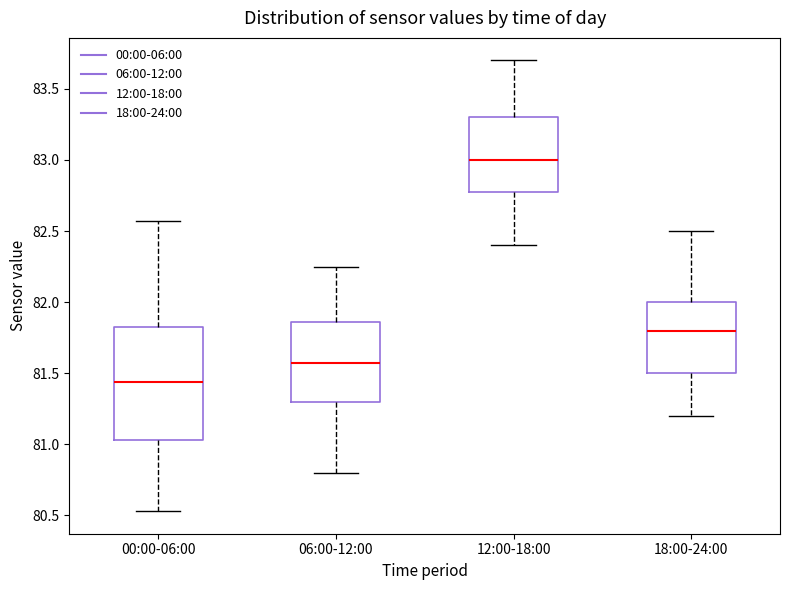

Comparing the boxes themselves (not the whiskers), which one is the tallest?

00:00-06:00